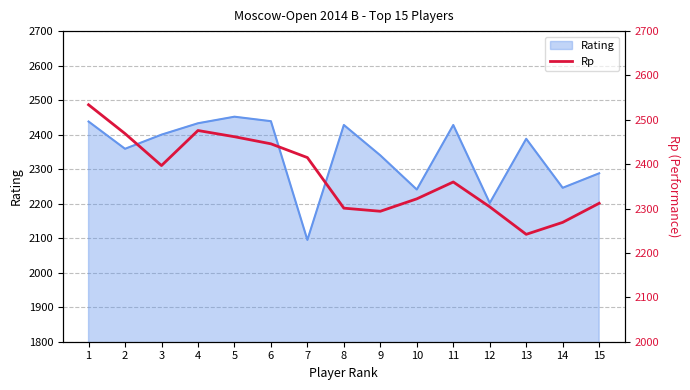

How many points are higher than both their immediate neighbors (excluding endpoints)?

2